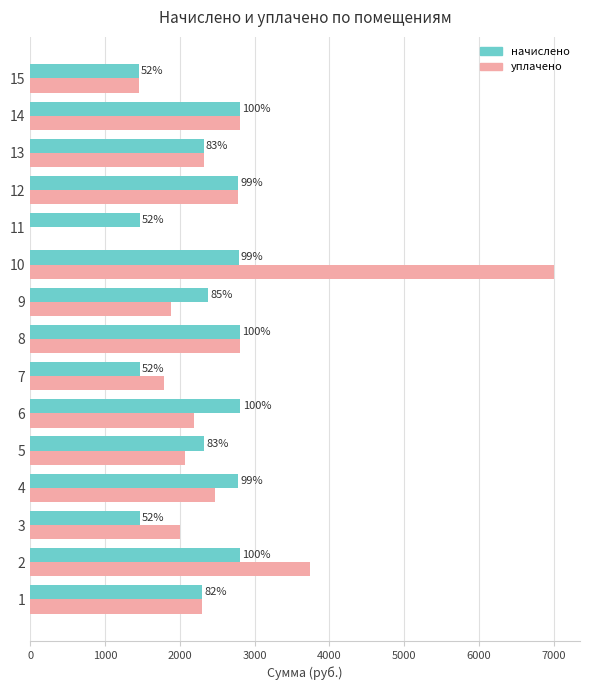

Reading left to right, transcribe all the data shown in this chart.

начислено: 2294.4	2804.8	1459.6	2780.9	2323.0	2809.5	1459.6	2804.8	2380.2	2785.7	1459.6	2776.1	2318.2	2800.0	1450.1
уплачено: 2294.4	3738.9	2000.0	2471.9	2064.9	2185.2	1781.0	2803.7	1880.0	7000.0	0.0	2776.1	2318.2	2800.0	1450.1